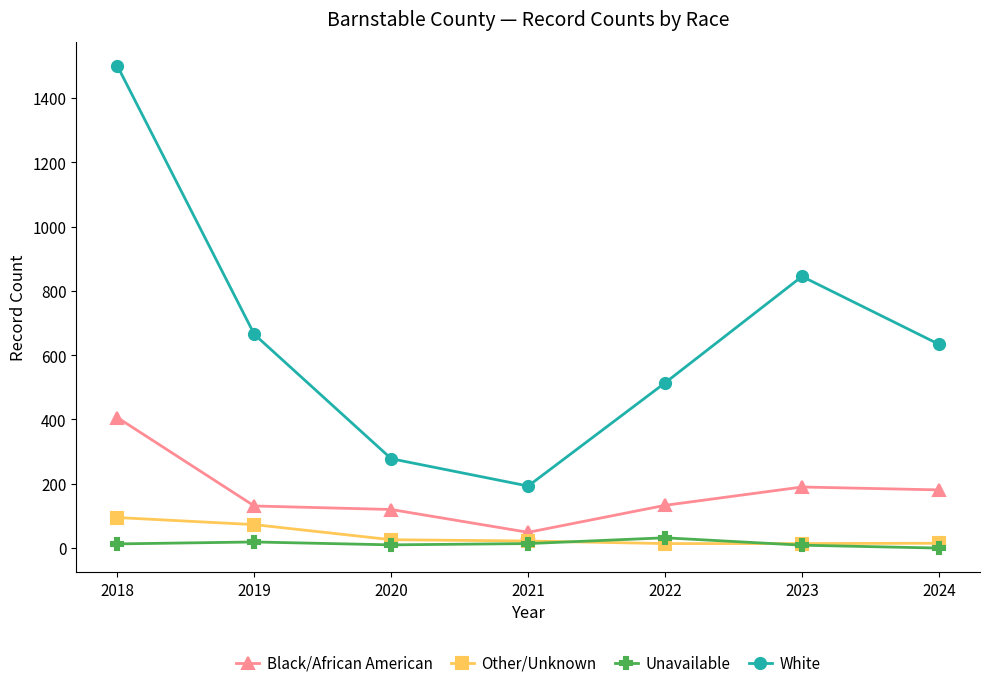

True or false: Other/Unknown has more than 2 points higher than both neighbors.

False